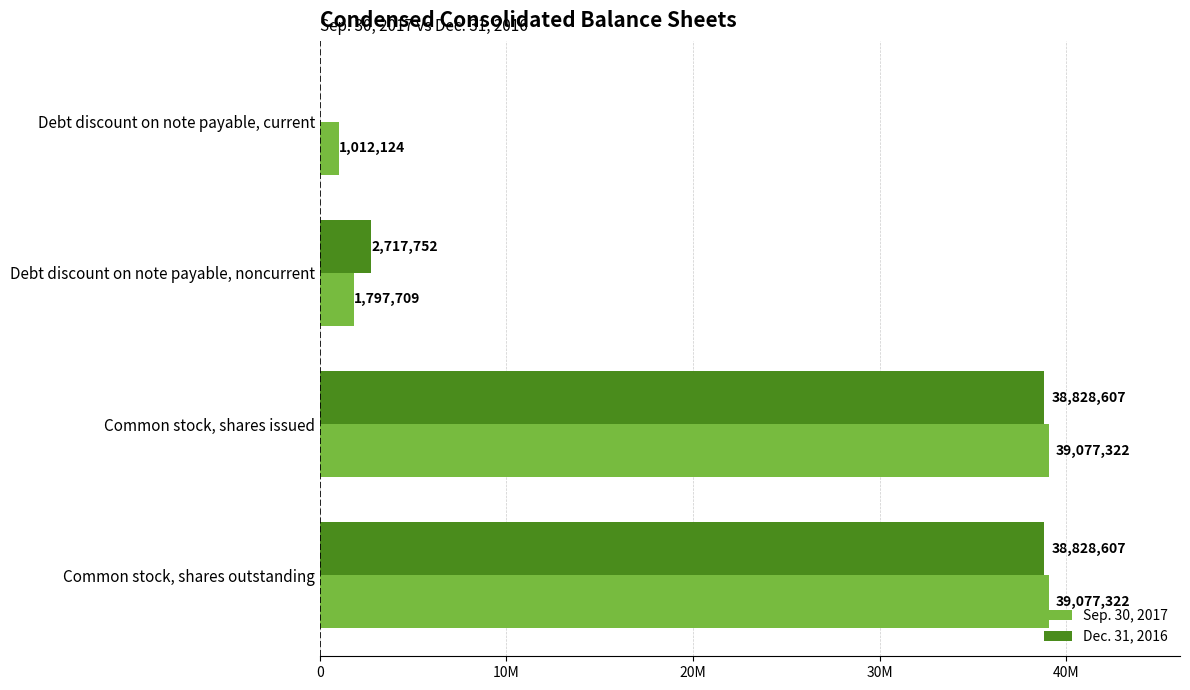

What are all the series names shown in the legend?

Sep. 30, 2017, Dec. 31, 2016